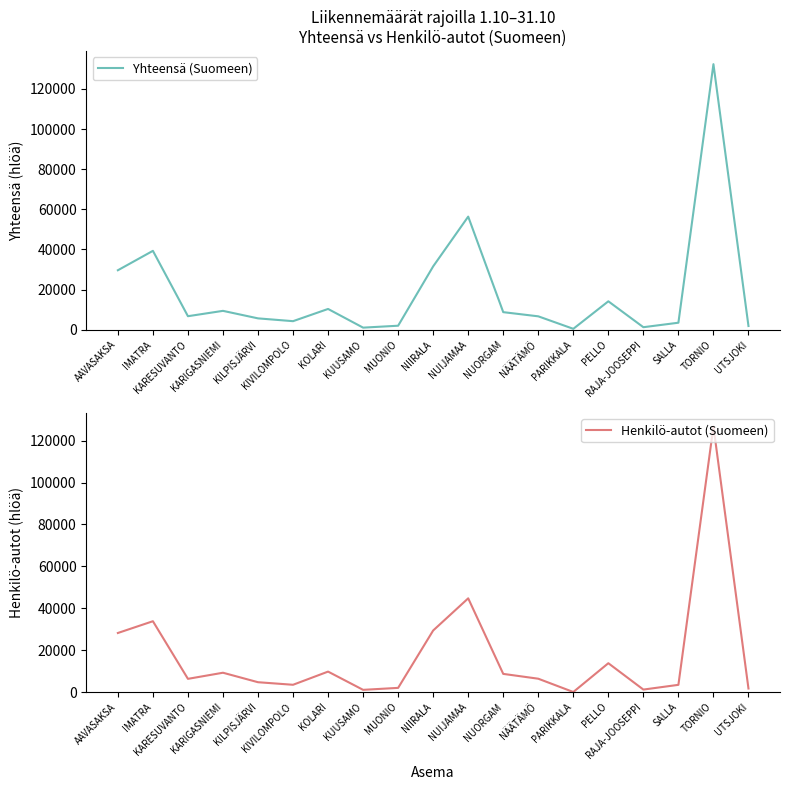

Where does the Henkilö-autot (Suomeen) series first go above 6359?

AAVASAKSA